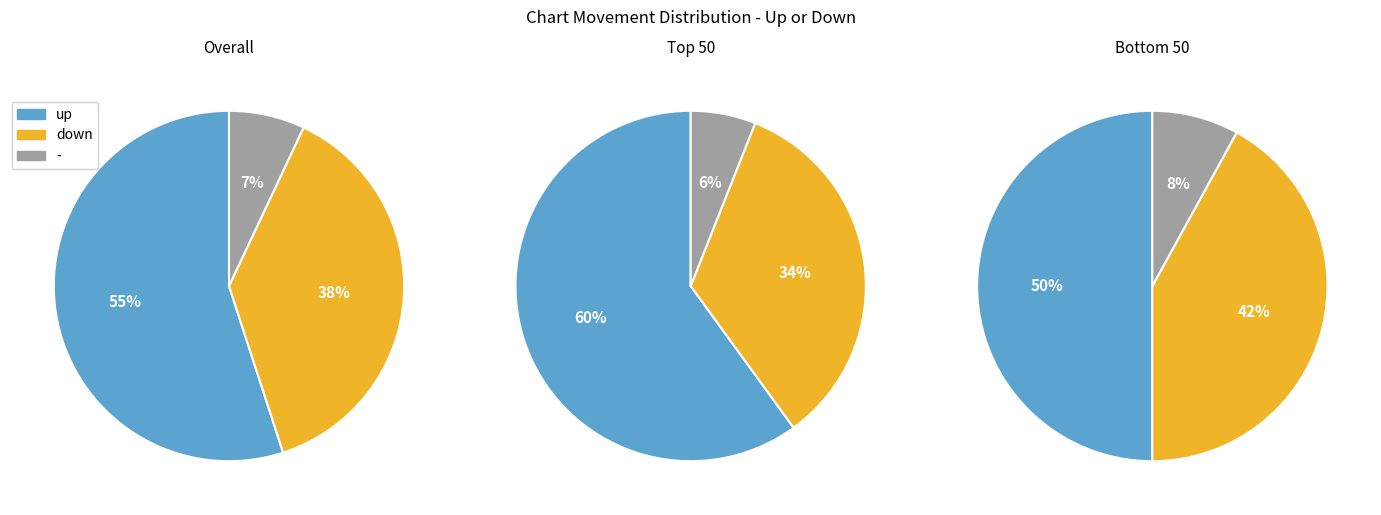

What percentage is the down slice, to the nearest percent?

38%